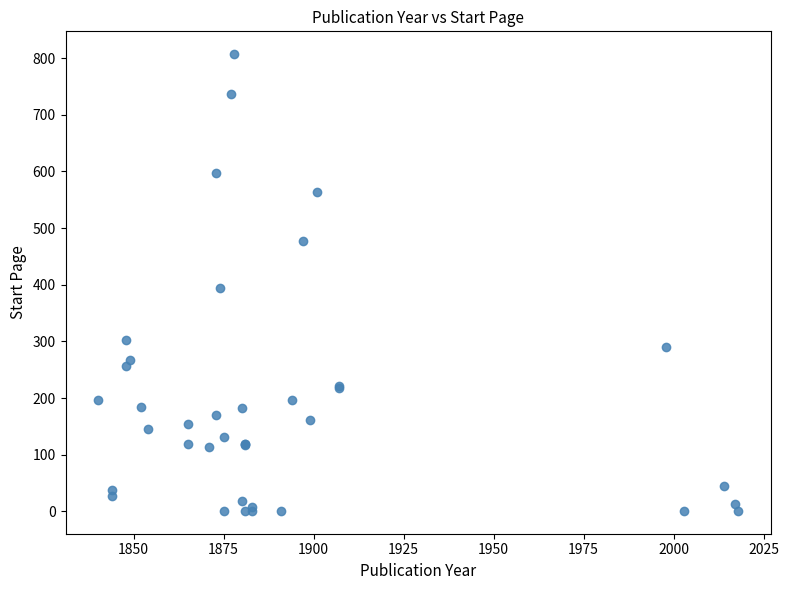

What Y value in the scatter plot is closest to 404?

395